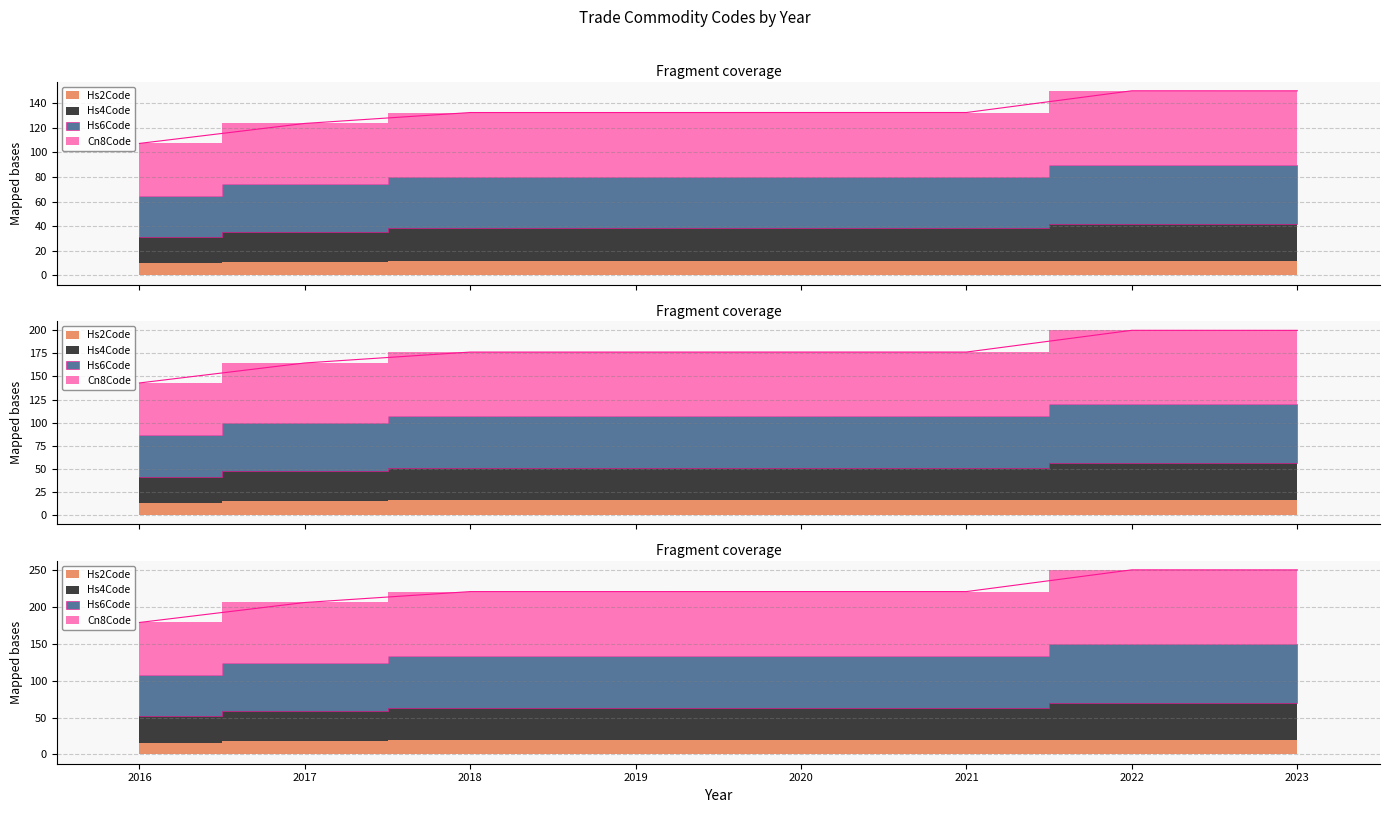

What is the spread (max minus min) of values at 2019?

88.2